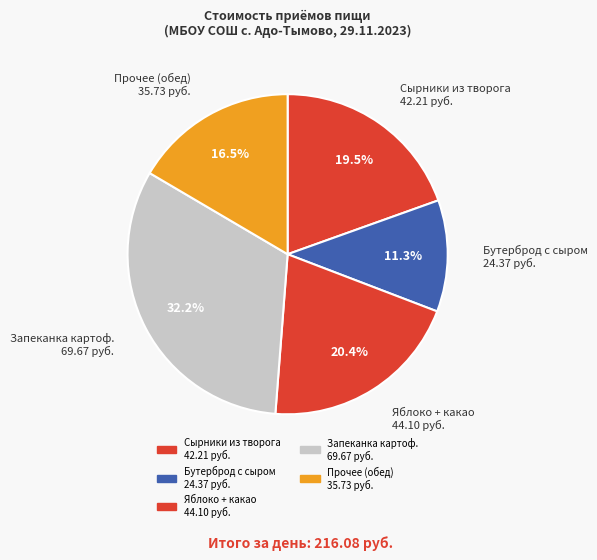

How many slices are in this pie chart?

5